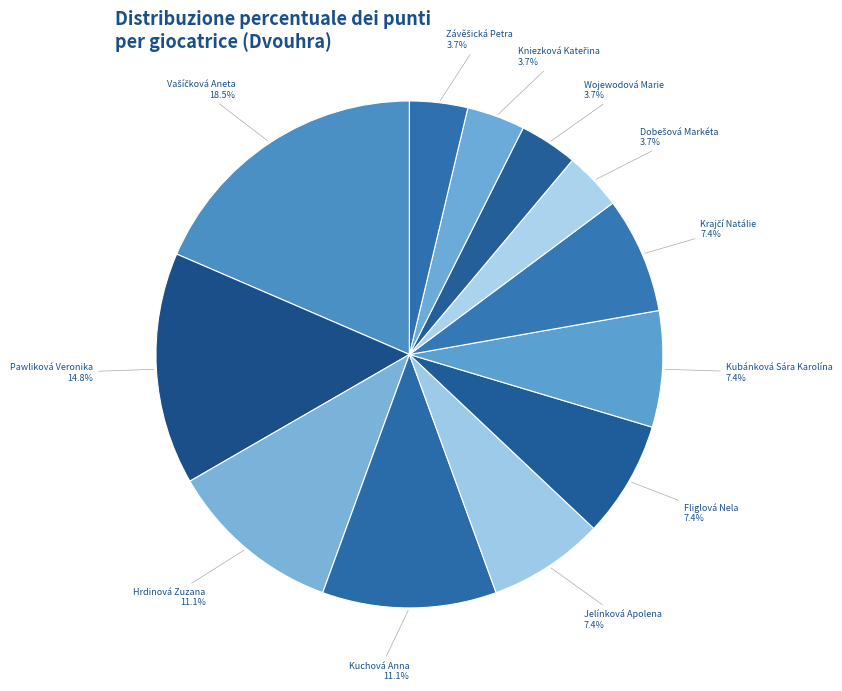

Does Kuchová Anna represent more than half of the total?

No